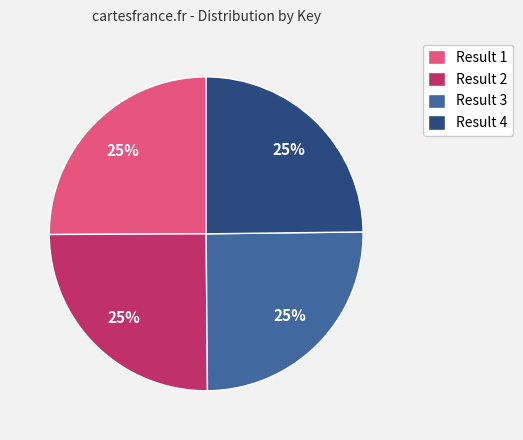

How many segments does this pie chart have?

4